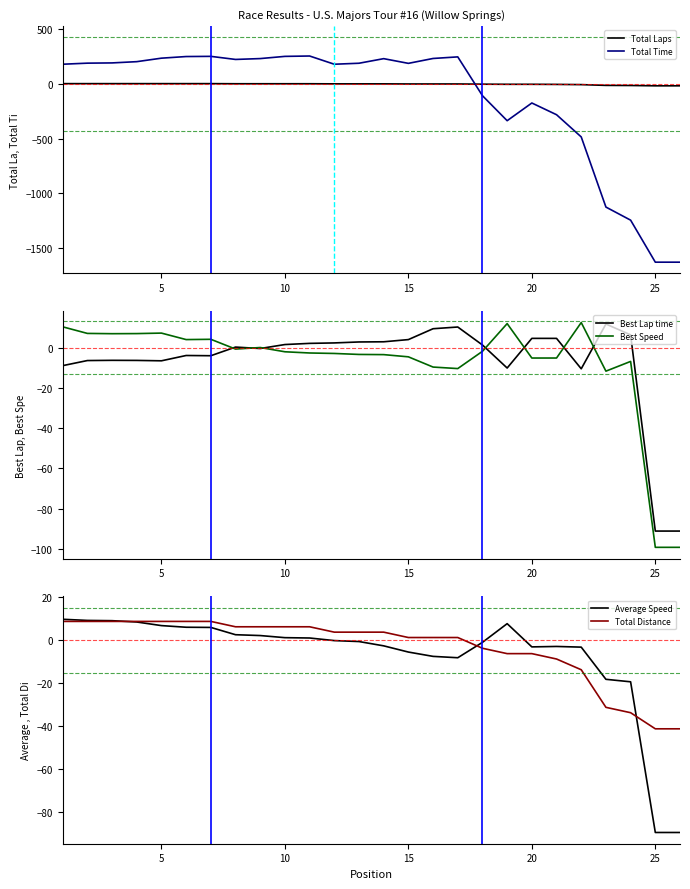

Count the number of categories in the chart.

26